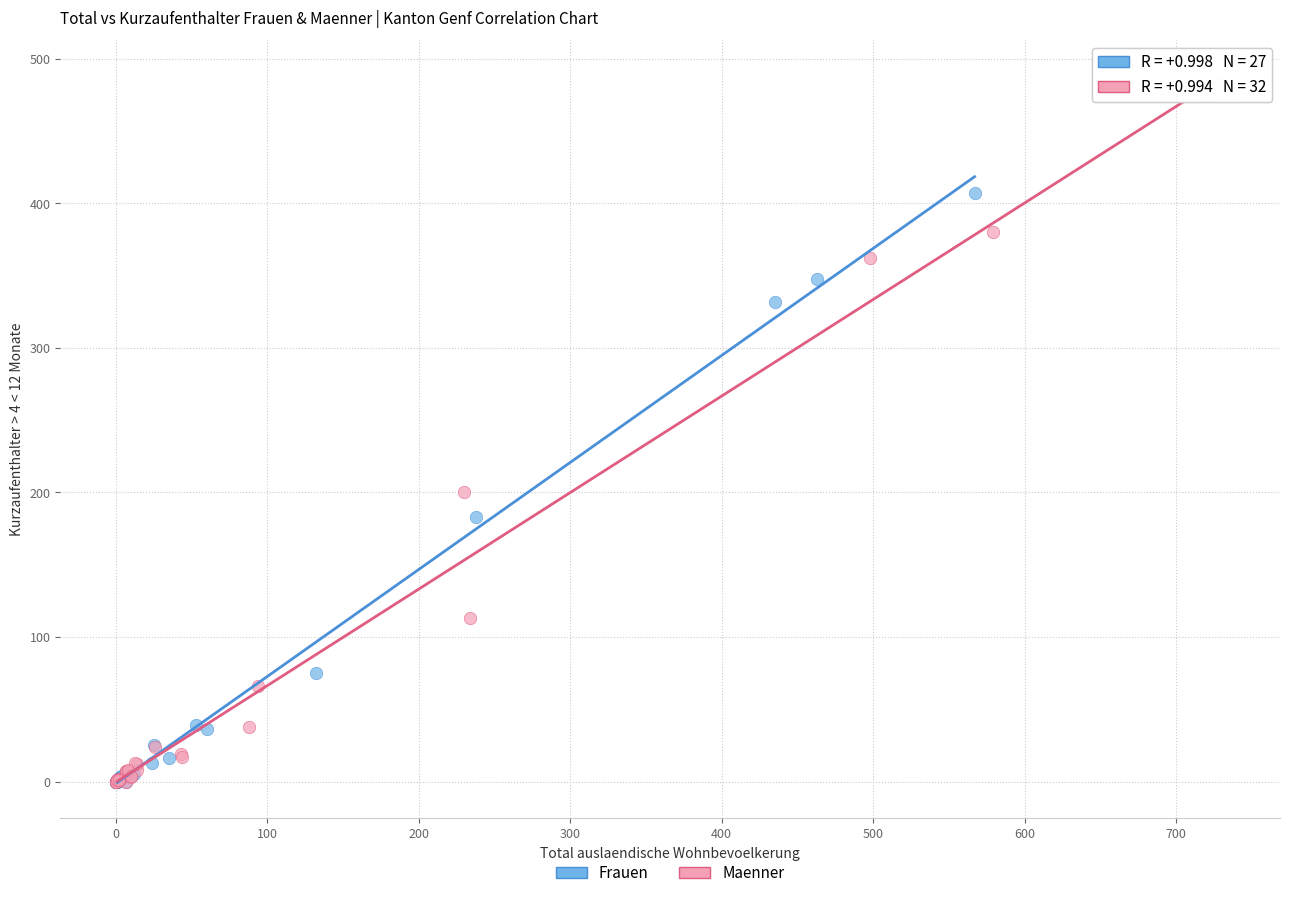

Which series reaches the maximum Y coordinate?

Maenner